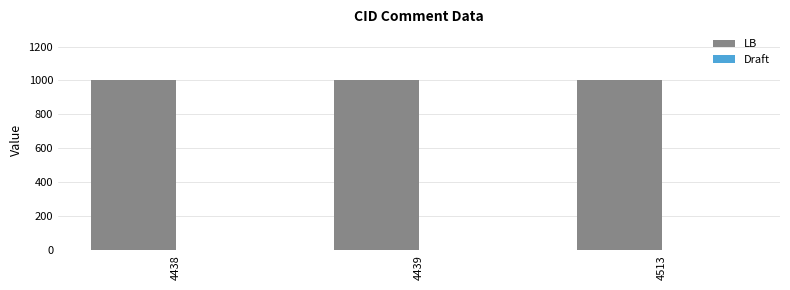

What is the average value of the LB series?

1001